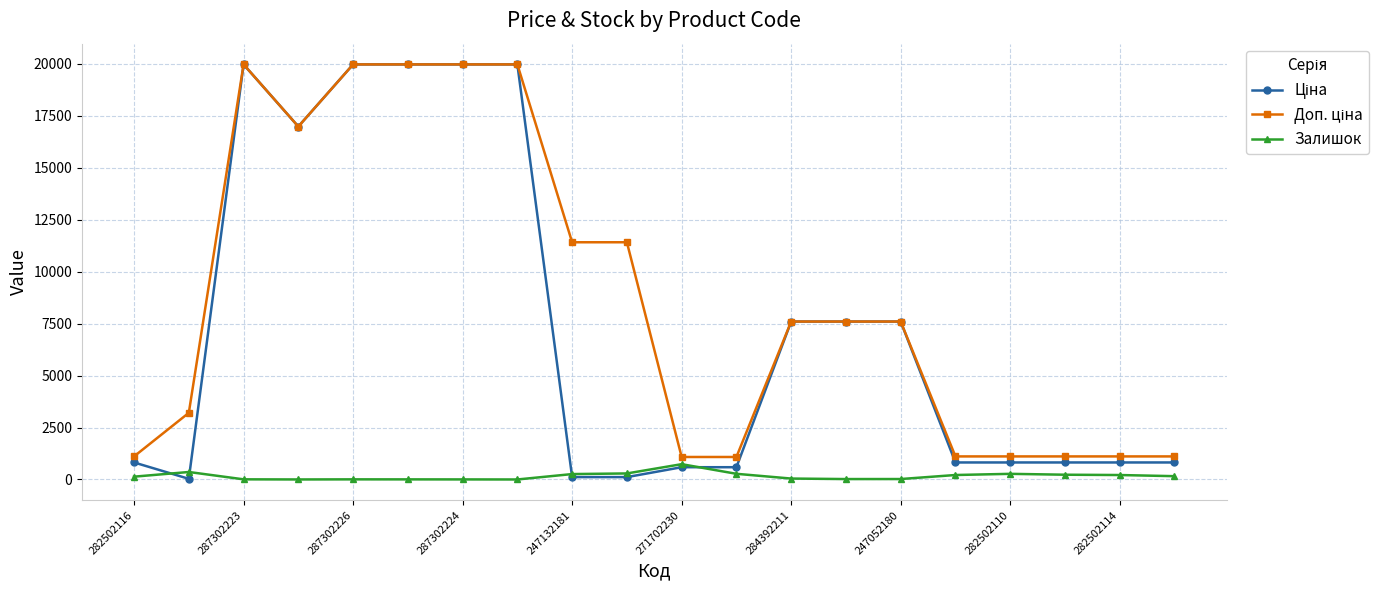

True or false: Залишок has more than 1 interior local peaks.

True